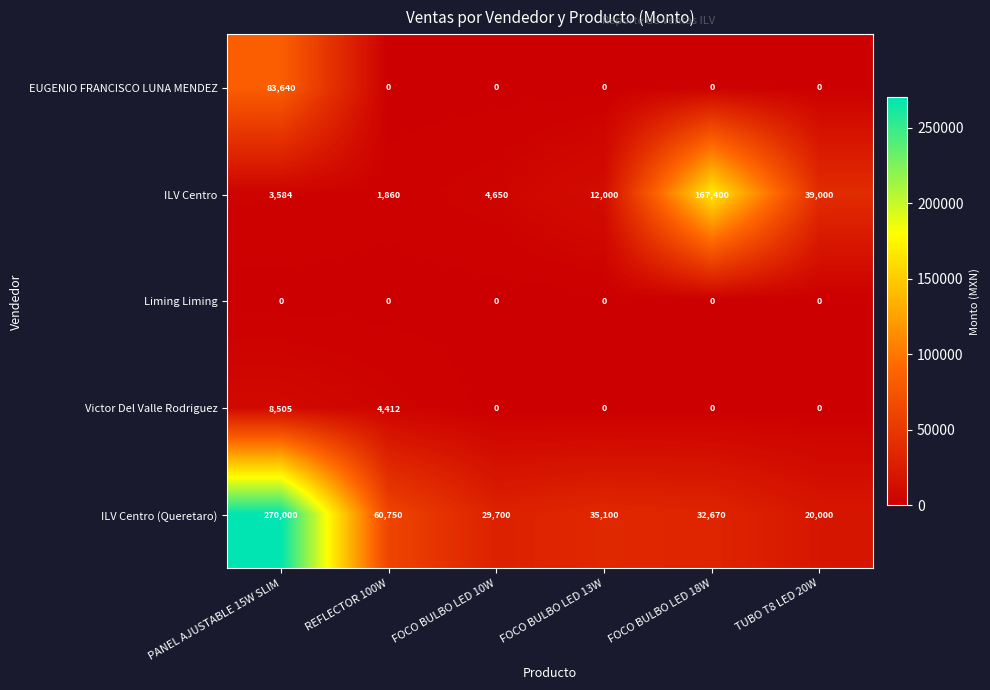

List the series in order of their peak value, highest first.

ILV Centro (Queretaro), ILV Centro, EUGENIO FRANCISCO LUNA MENDEZ, Victor Del Valle Rodriguez, Liming Liming